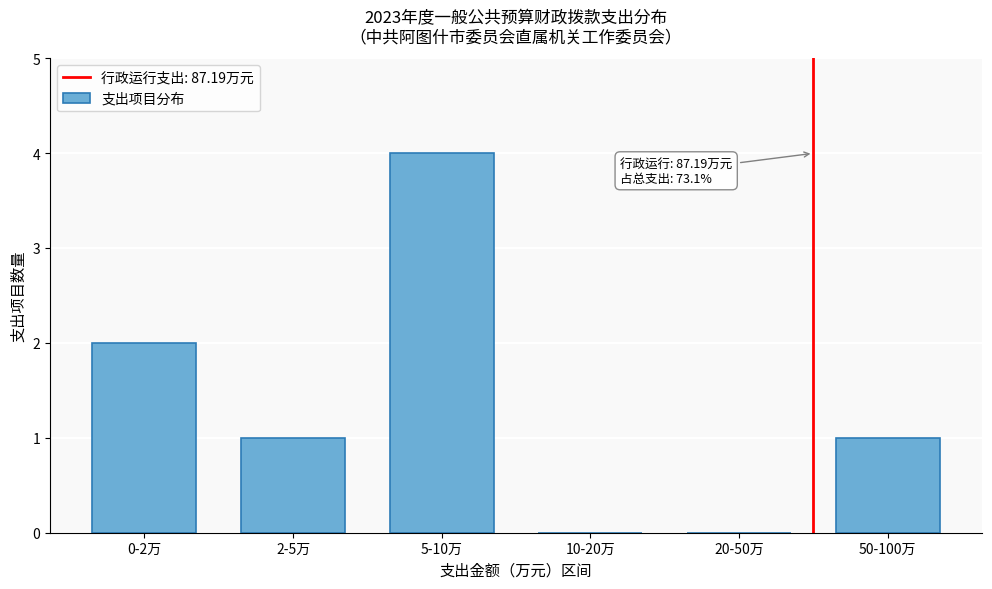

Reading right to left, transcribe all the data shown in this chart.

50-100万=1	20-50万=0	10-20万=0	5-10万=4	2-5万=1	0-2万=2